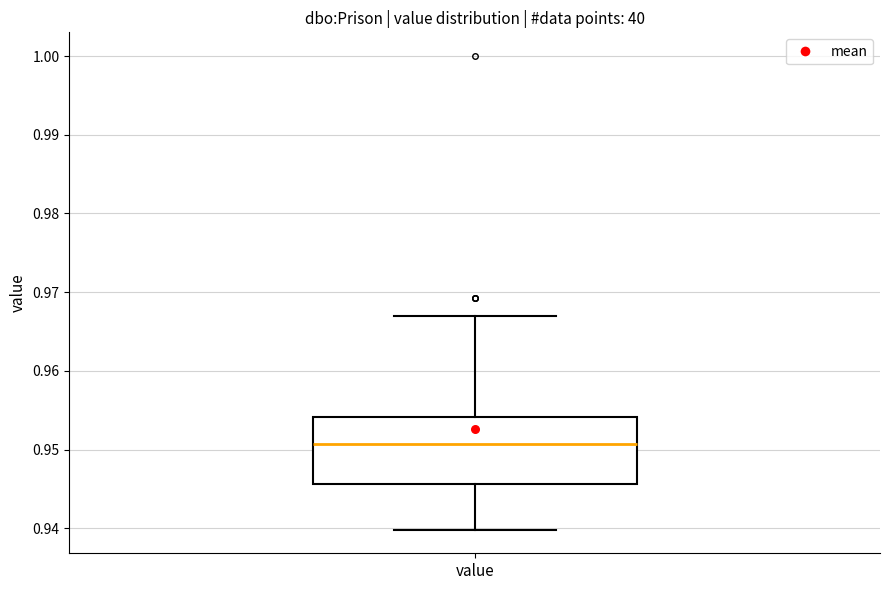

Where is the lower edge of the box for value on the y-axis? The values are not printed on the chart, so give them approximately, as read against the axis.

0.946